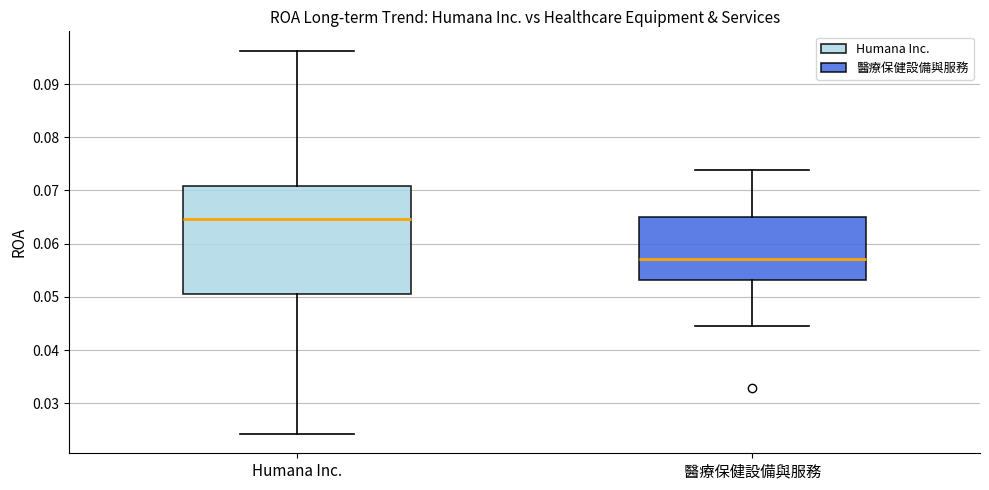

Reading left to right, transcribe this box plot: for each box, give where its median line is, the range the box spans, and where its two whiskers end, as read against the y-axis. The values are not printed on the chart, so give them approximately, as read against the axis.

Humana Inc.: median 0.065, box 0.051 to 0.071, whiskers 0.024 to 0.096
醫療保健設備與服務: median 0.057, box 0.053 to 0.065, whiskers 0.045 to 0.074